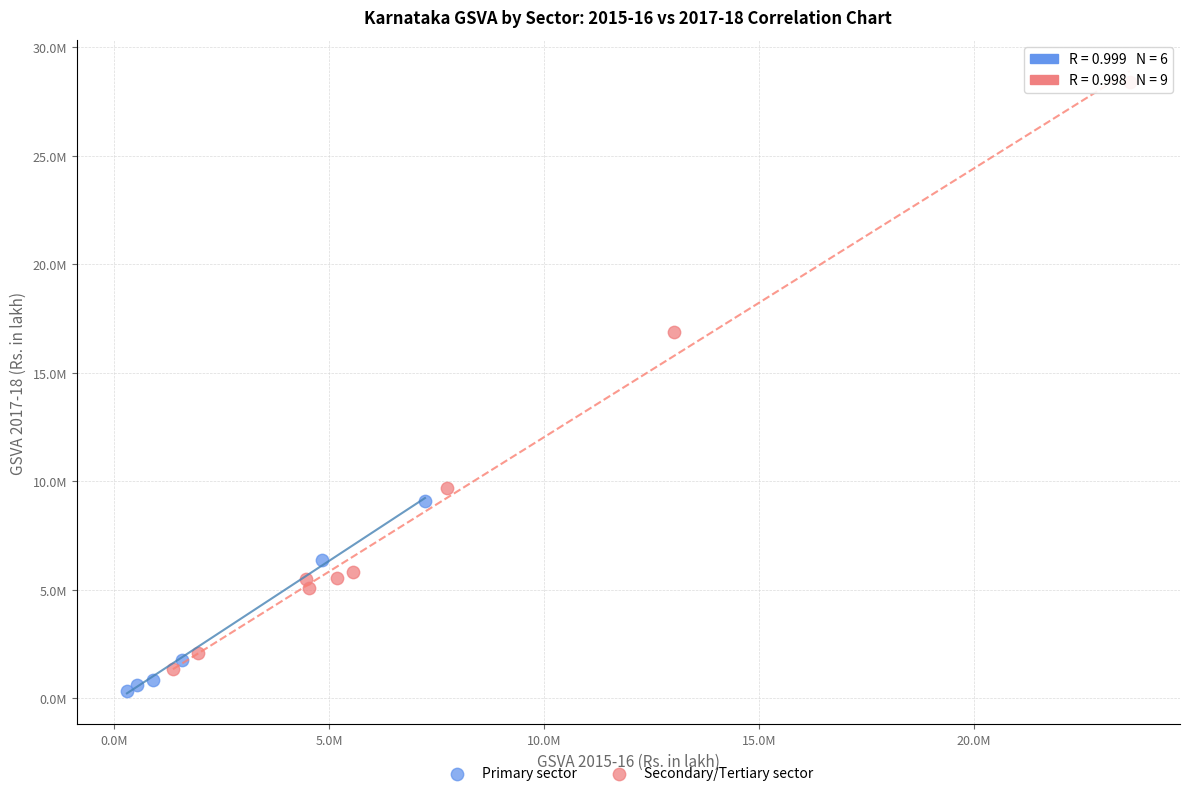

Which series reaches the maximum Y coordinate?

Secondary/Tertiary sector